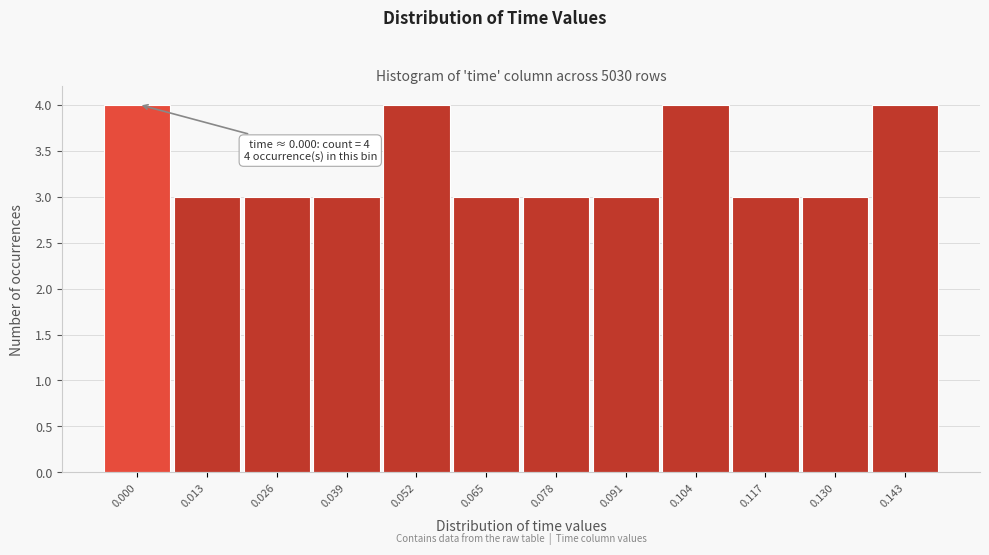

Reading left to right, what are all the values shown in this chart?

4	3	3	3	4	3	3	3	4	3	3	4